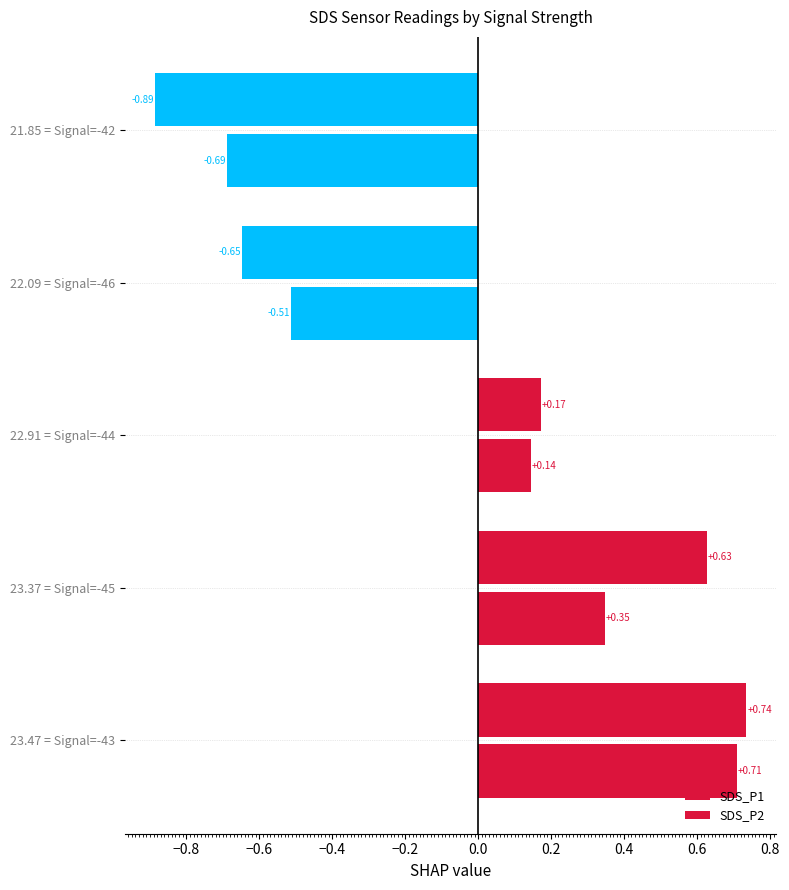

How many values in SDS_P2 are above zero?

3